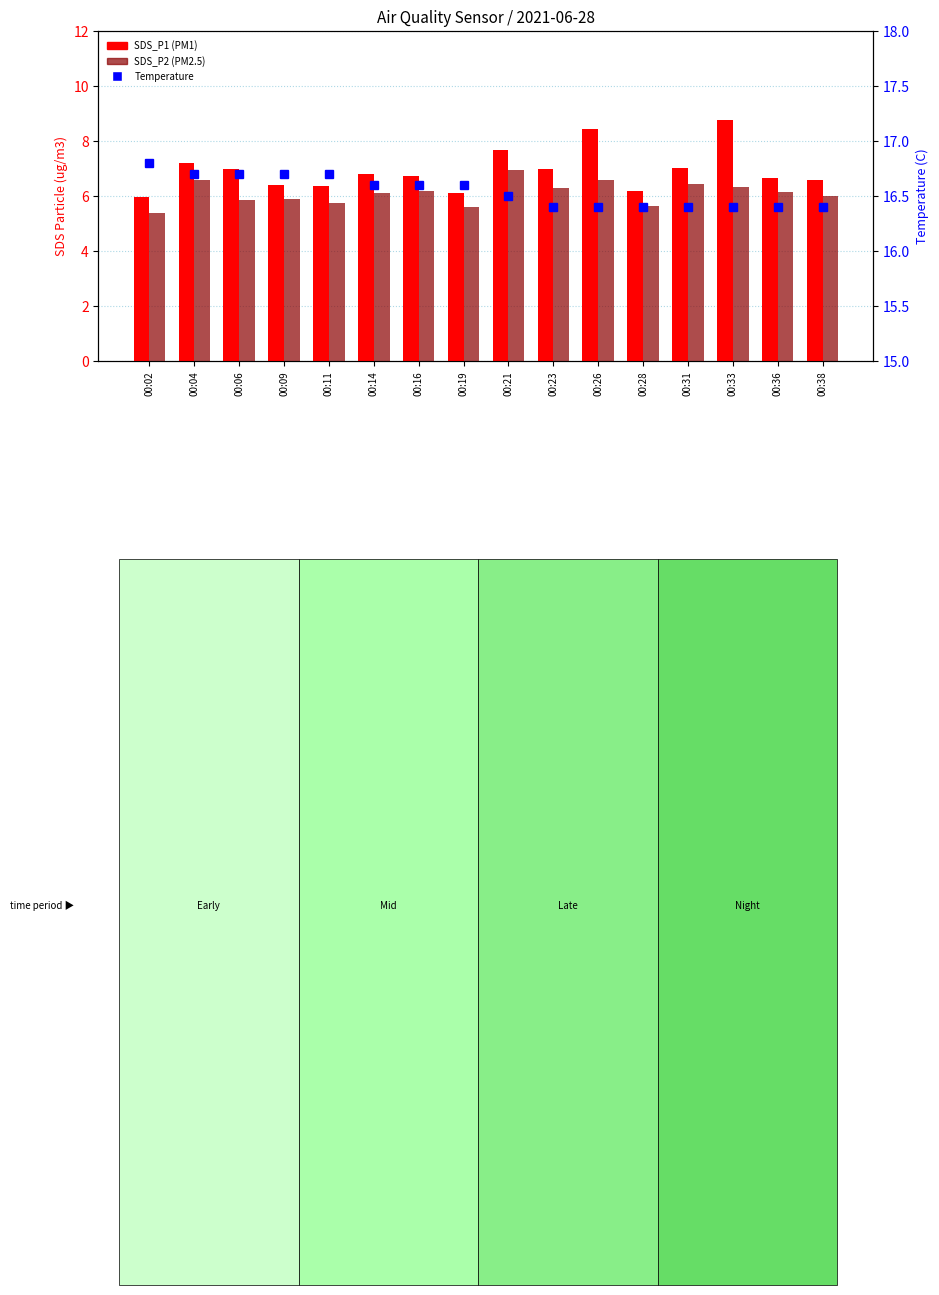

What are all the series names shown in the legend?

SDS_P1, SDS_P2, Temperature